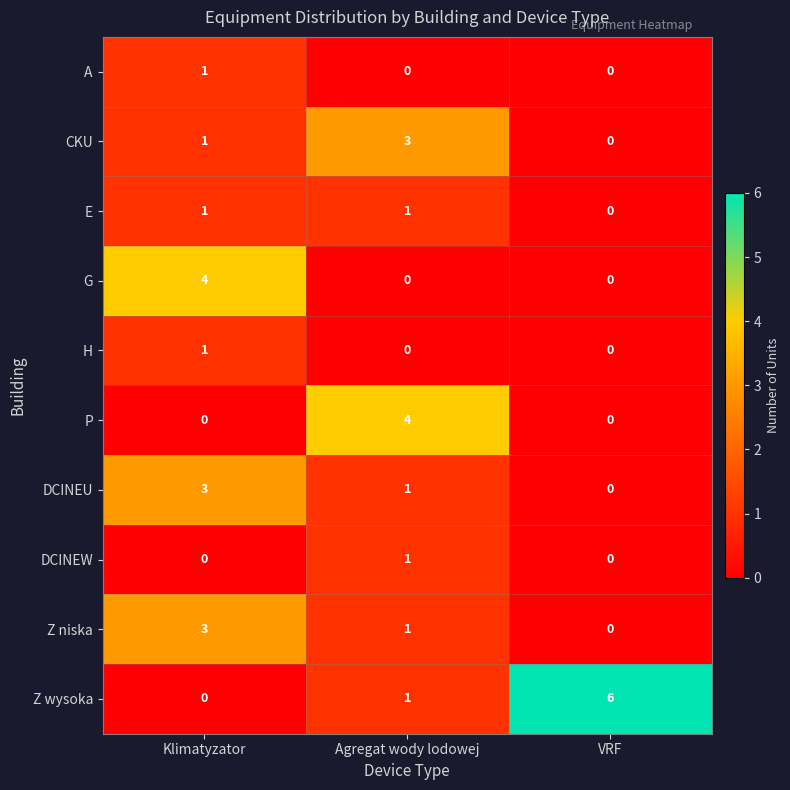

Is it true that Z niska equals 3 at Klimatyzator?

True